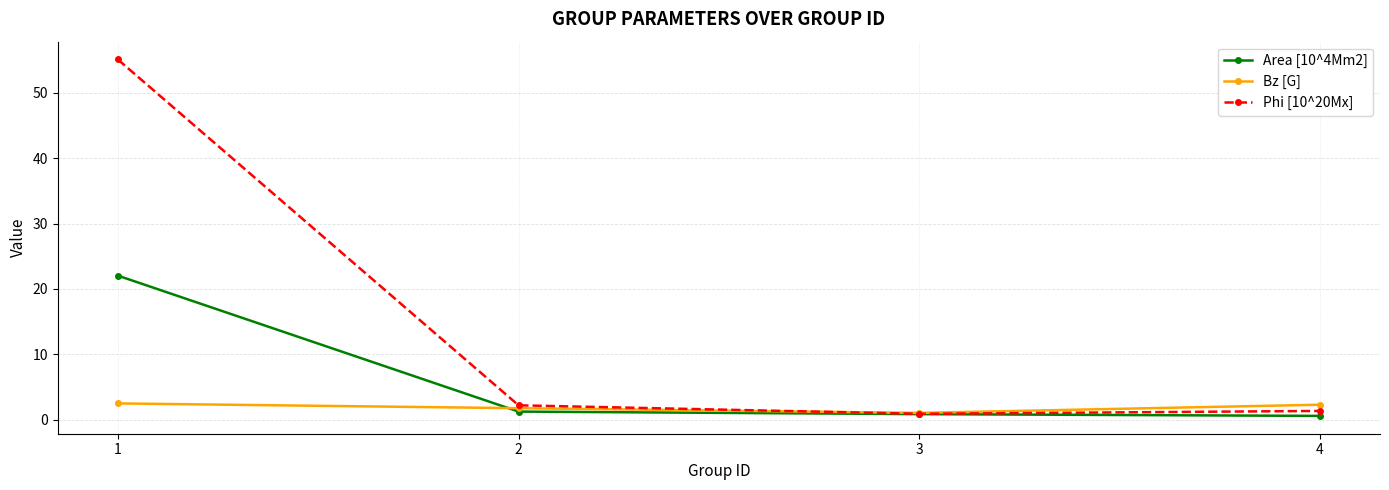

True or false: Area [10^4Mm2] has more than 1 interior local peaks.

False